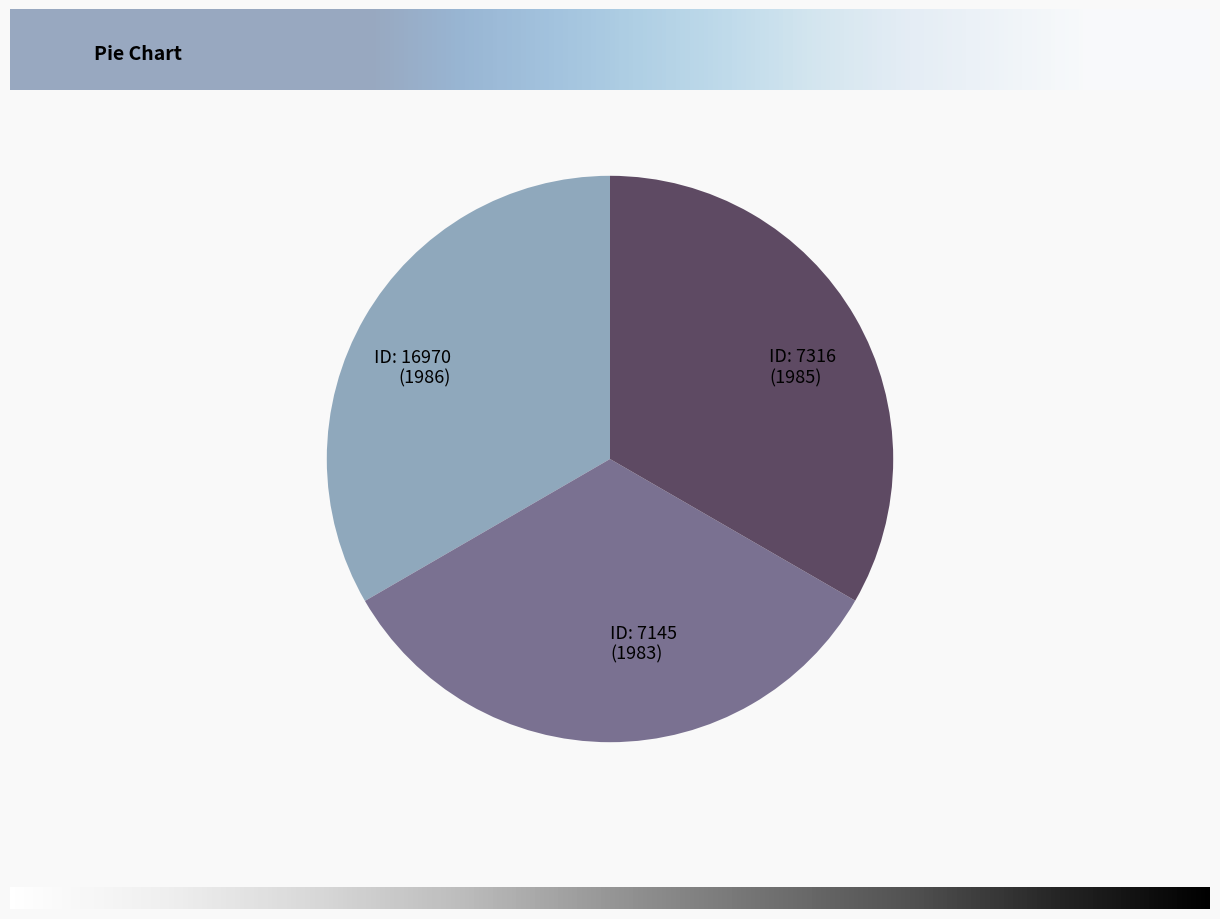

Does any single category account for the majority?

No